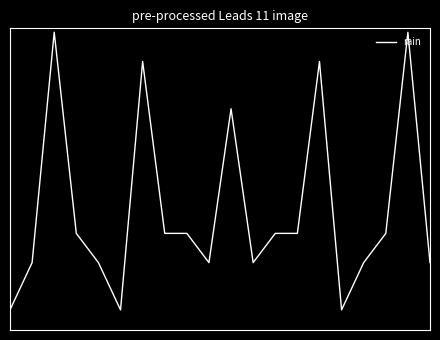

Is this an area chart (filled region under the line)?

No